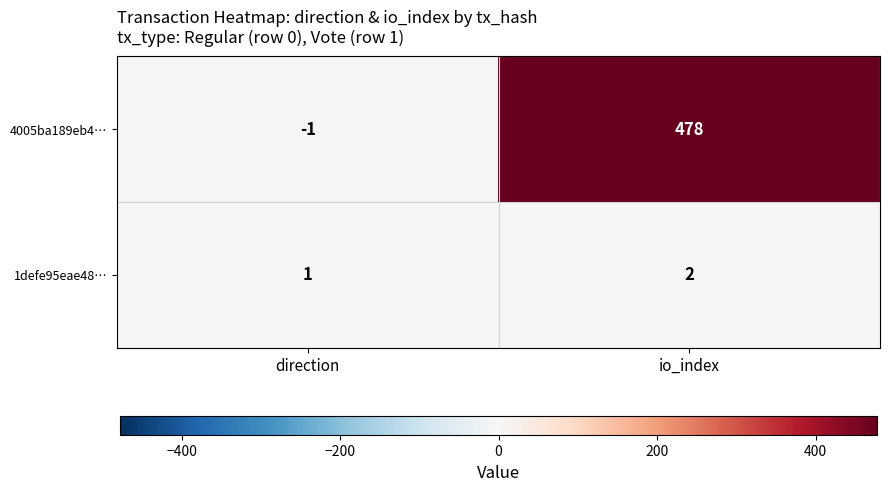

True or false: 1defe95eae48… has a value of 2 at direction.

False